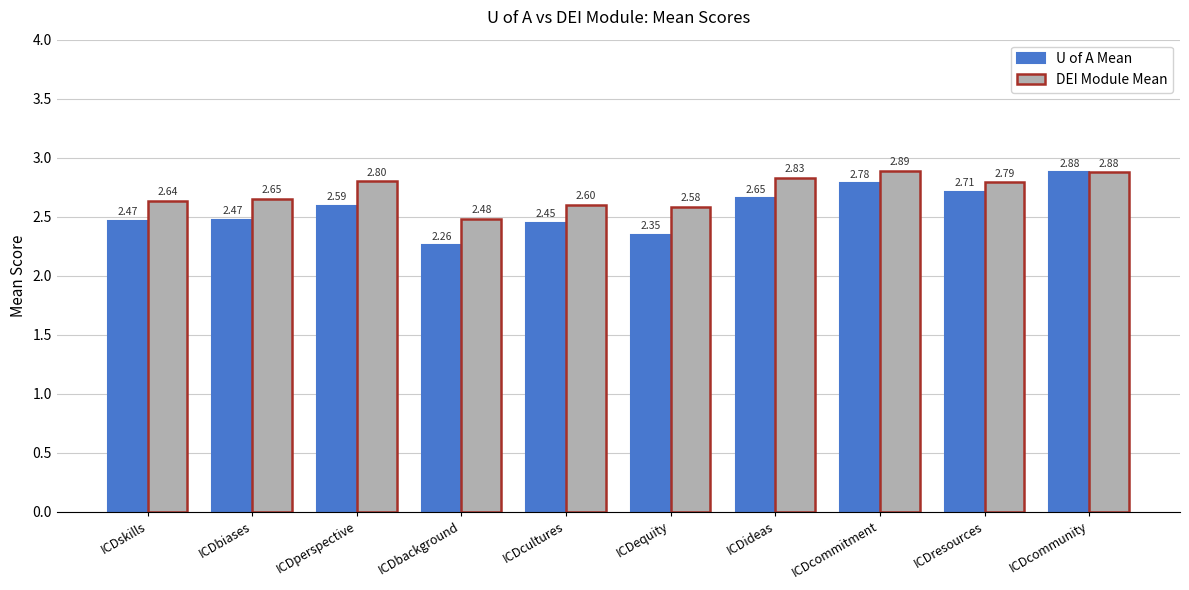

Which series changed the most between ICDperspective and ICDcultures?

DEI Module Mean